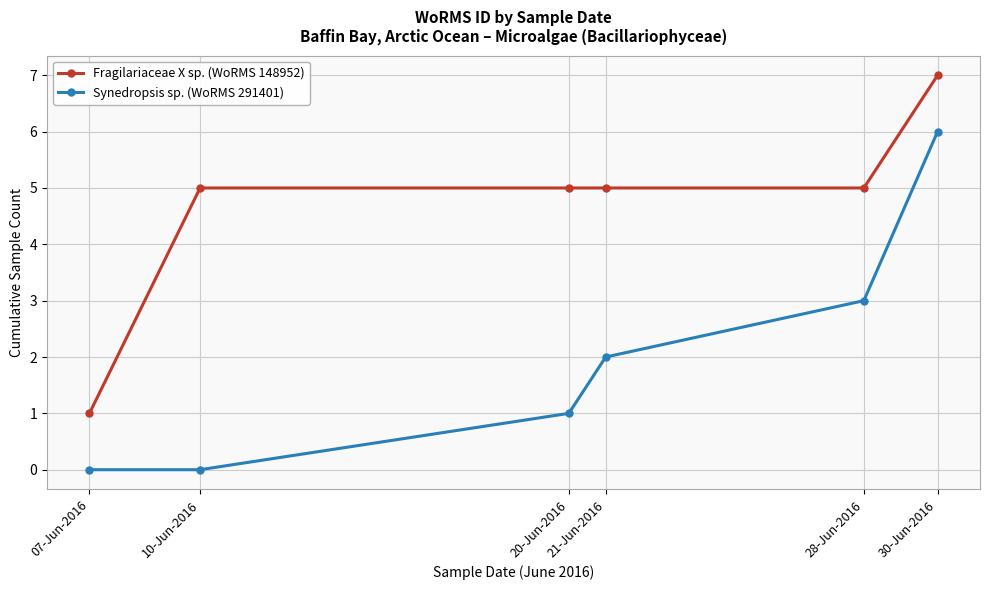

The Fragilariaceae X sp. (WoRMS 148952) series shows 5 at 10-Jun-2016. True or false?

True